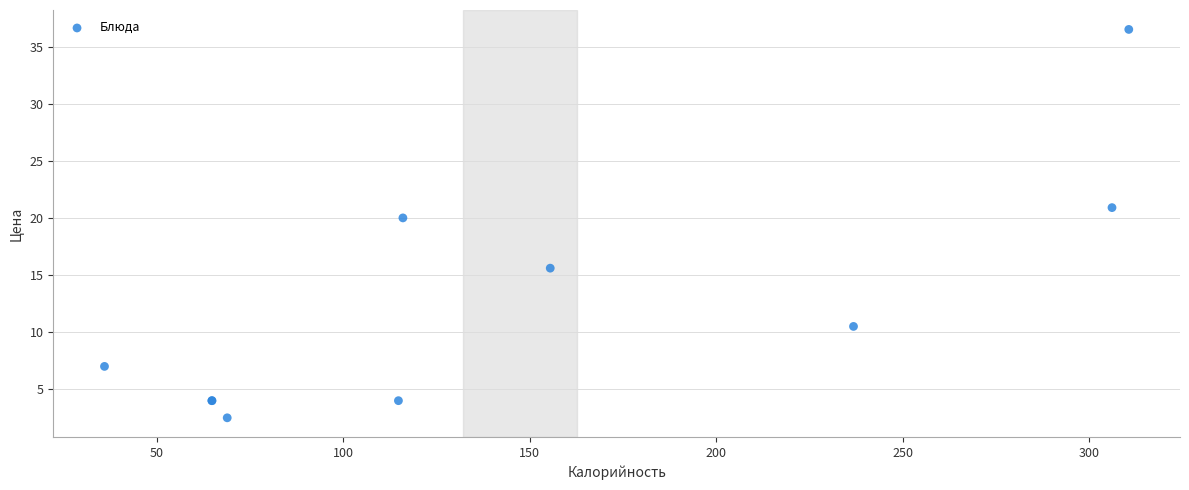

What Y value in the scatter plot is closest to 19?

20.0